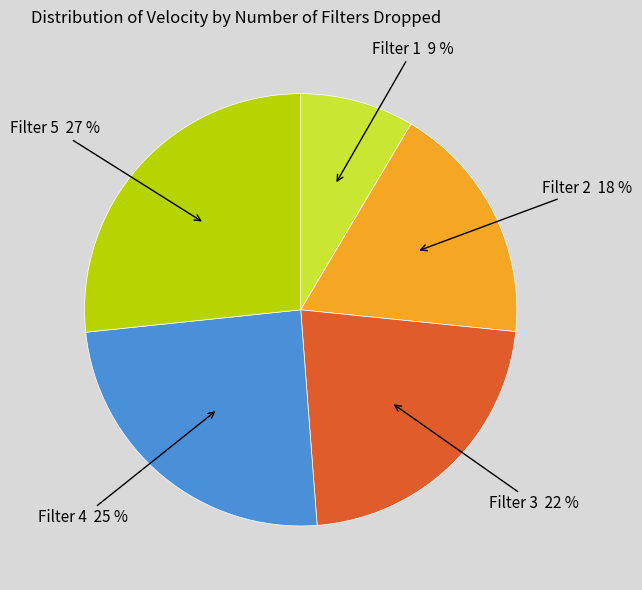

Which category has the biggest portion of the pie?

Filter 5 27 %